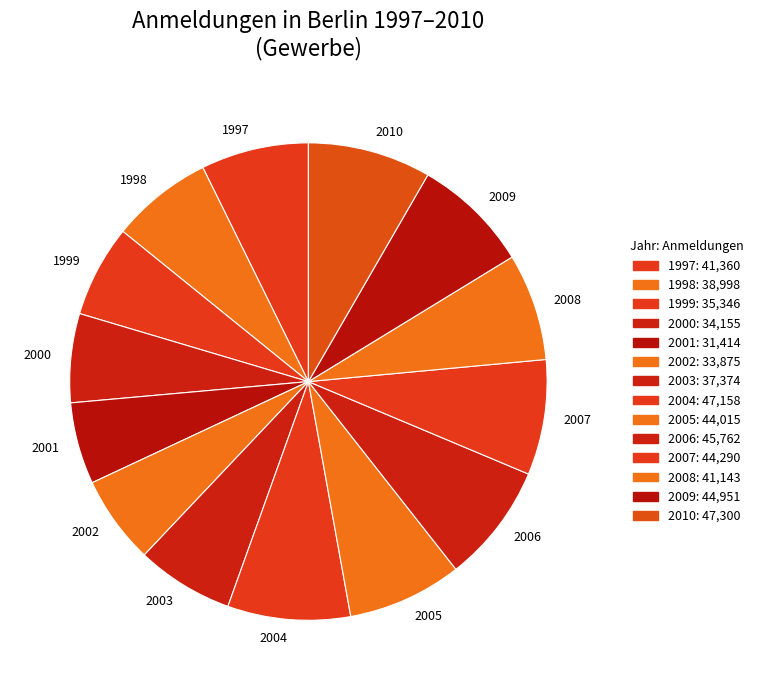

Which has a higher value, 2006 or 2003?

2006